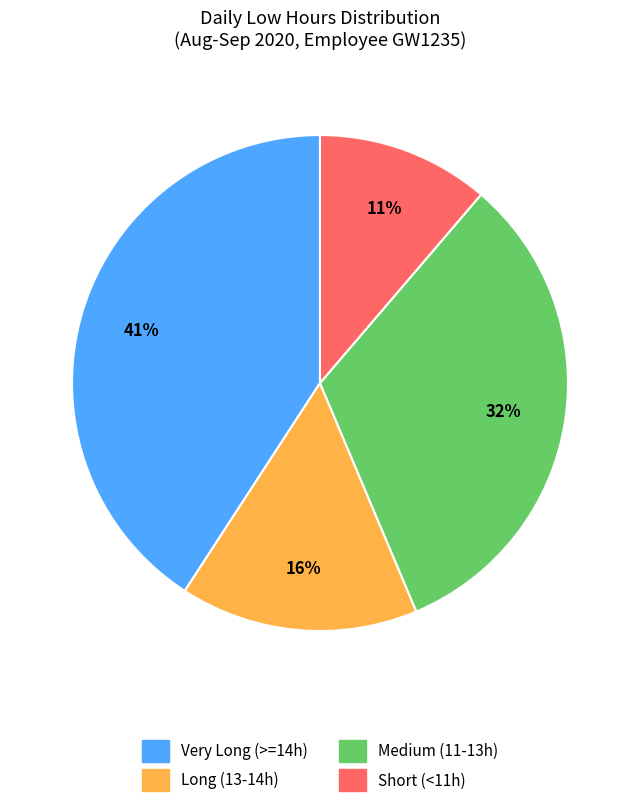

Is there a majority slice in this chart?

No